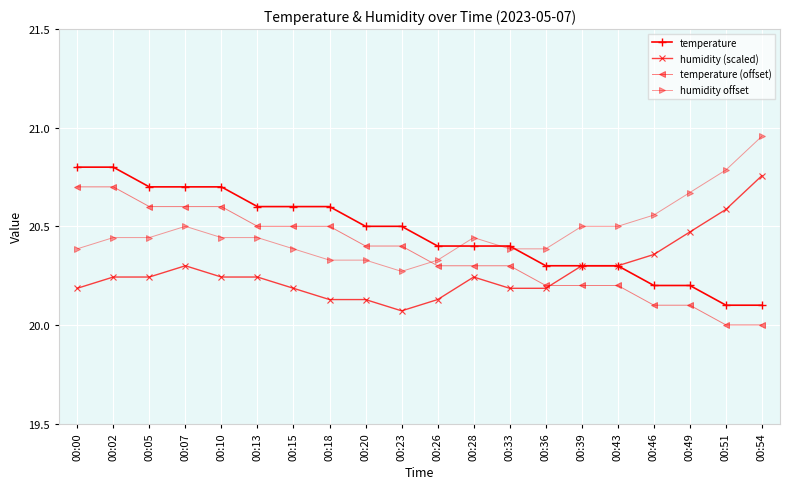

Where is humidity offset nearest to the value 20?

00:23